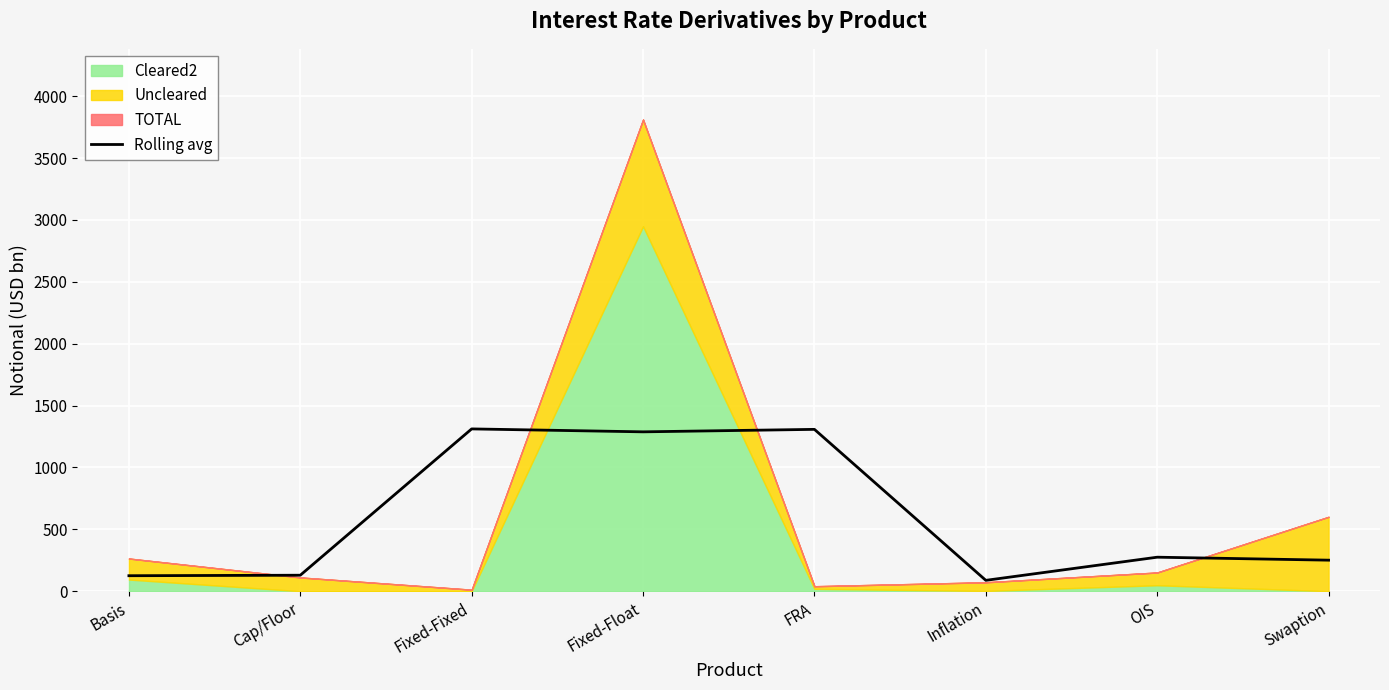

What is the value of the 2nd point from the left?

129.0